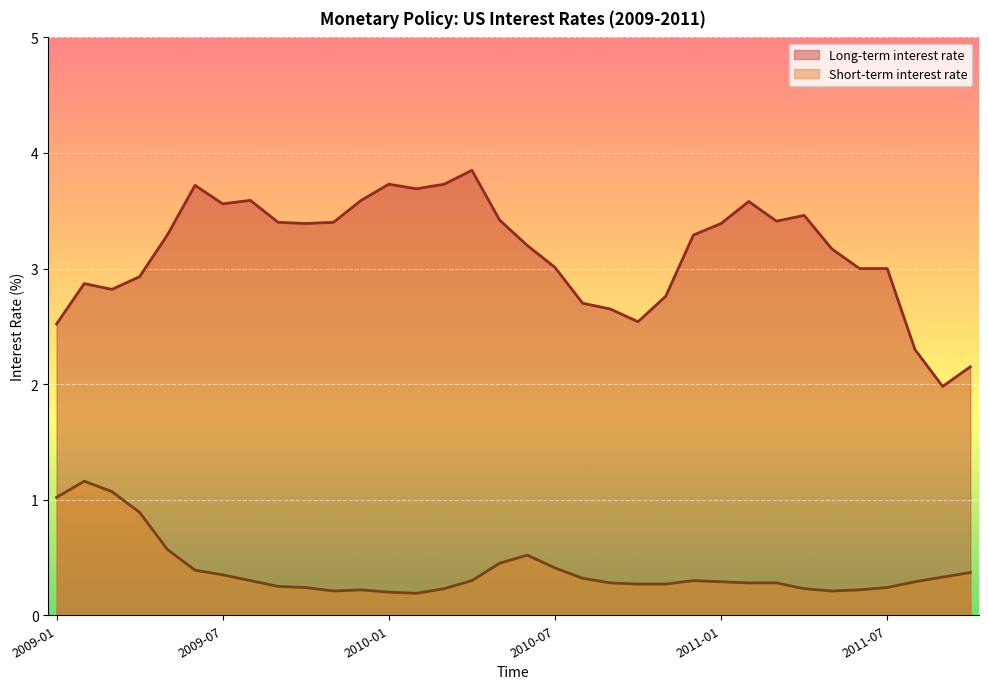

What is the value of the Short-term interest rate point at the 19th from the left?

0.4